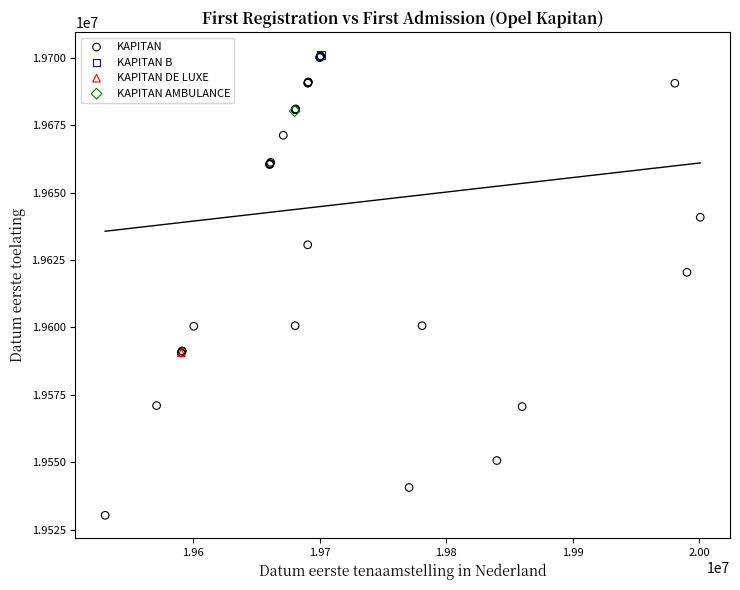

What are all the series names shown in the legend?

KAPITAN, KAPITAN B, KAPITAN DE LUXE, KAPITAN AMBULANCE